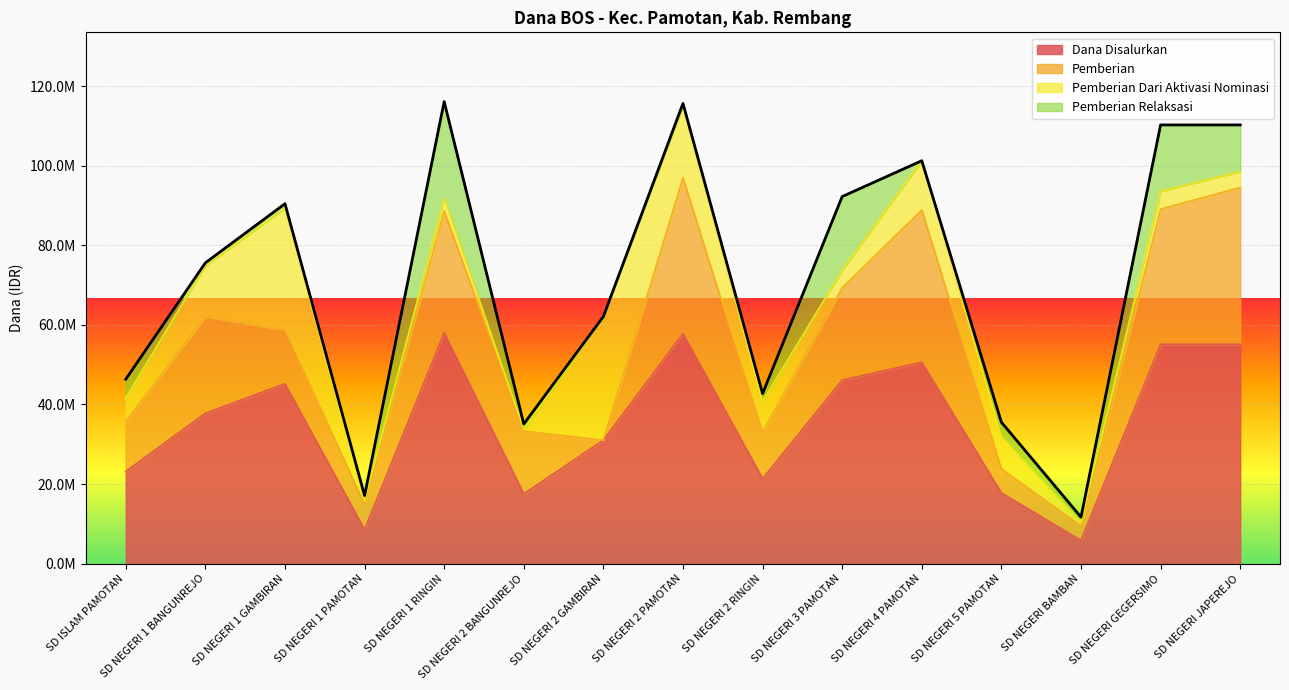

Is it true that Pemberian Dari Aktivasi Nominasi equals 4378706 at SD NEGERI 1 RINGIN?

False